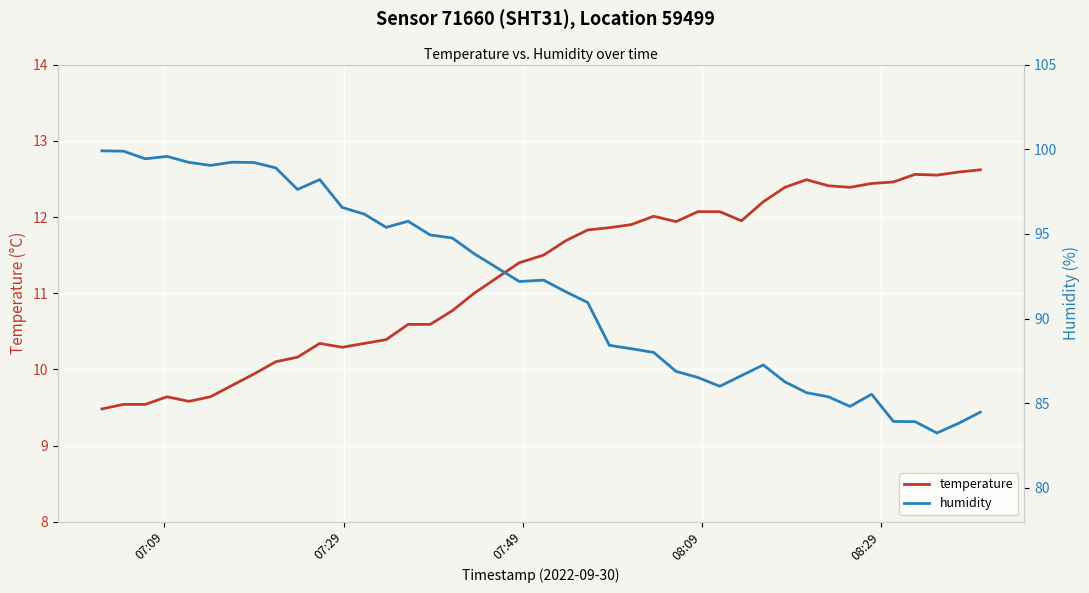

What is the maximum value for temperature?

12.6